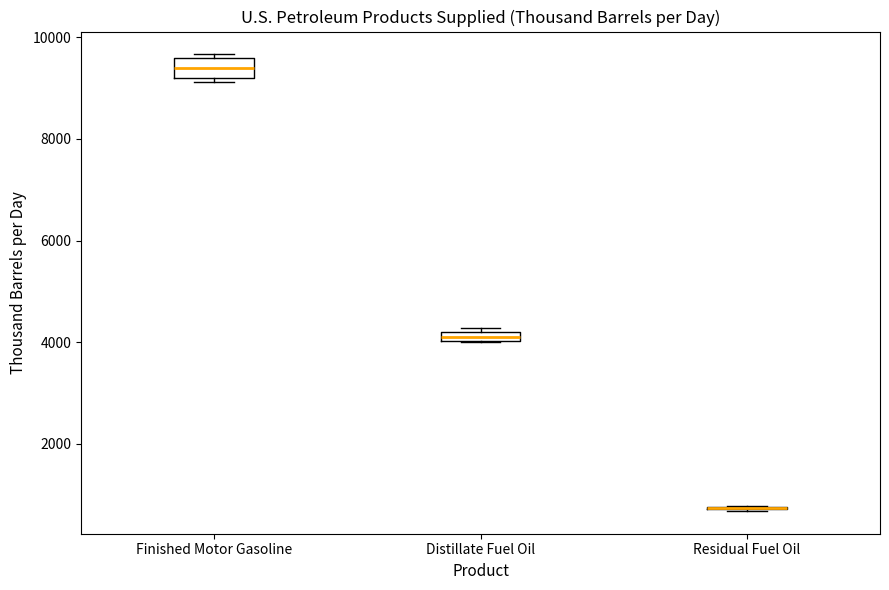

Where is the upper edge of the box for Finished Motor Gasoline on the y-axis? The values are not printed on the chart, so give them approximately, as read against the axis.

9600